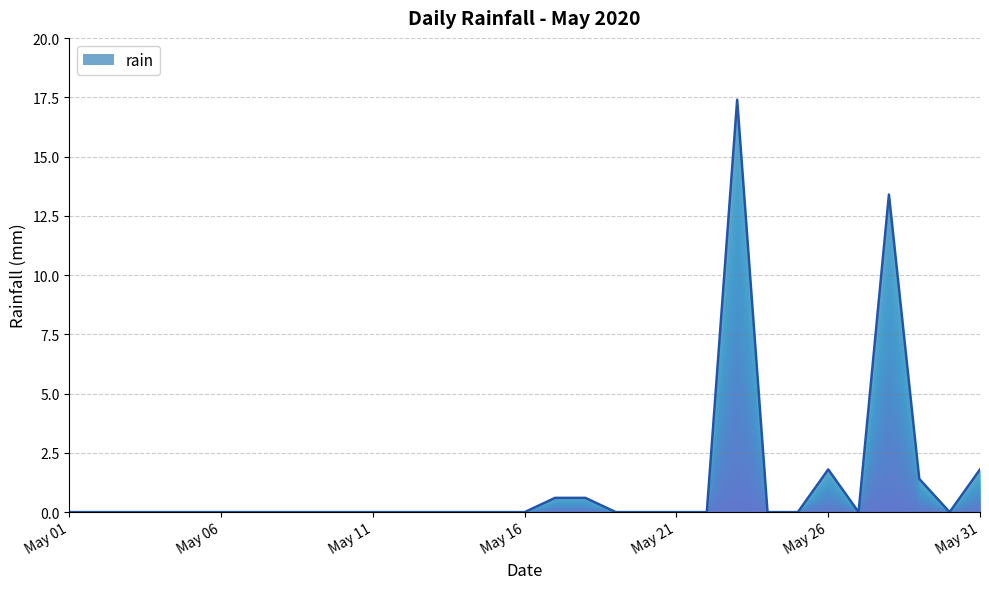

What is the maximum value shown in the chart?

17.4